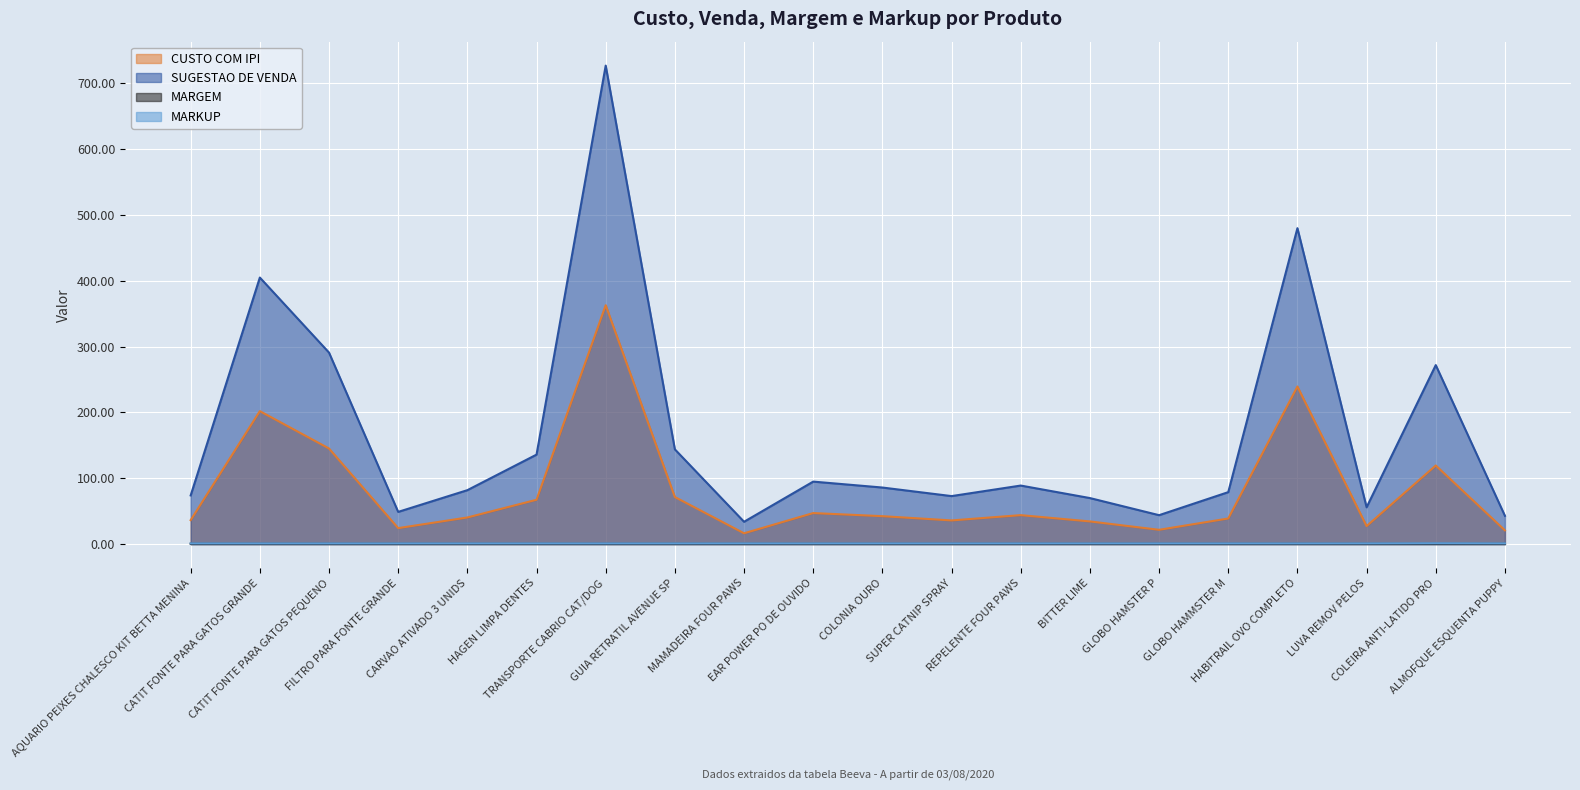

The MARKUP series shows 1.0 at FILTRO PARA FONTE GRANDE. True or false?

True